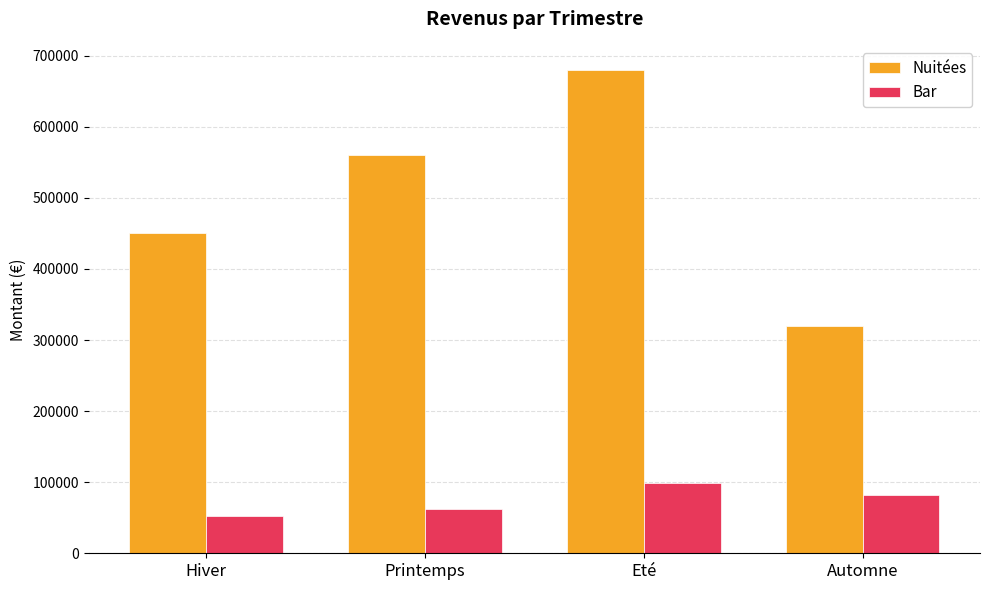

Which series has the widest spread of values?

Nuitées